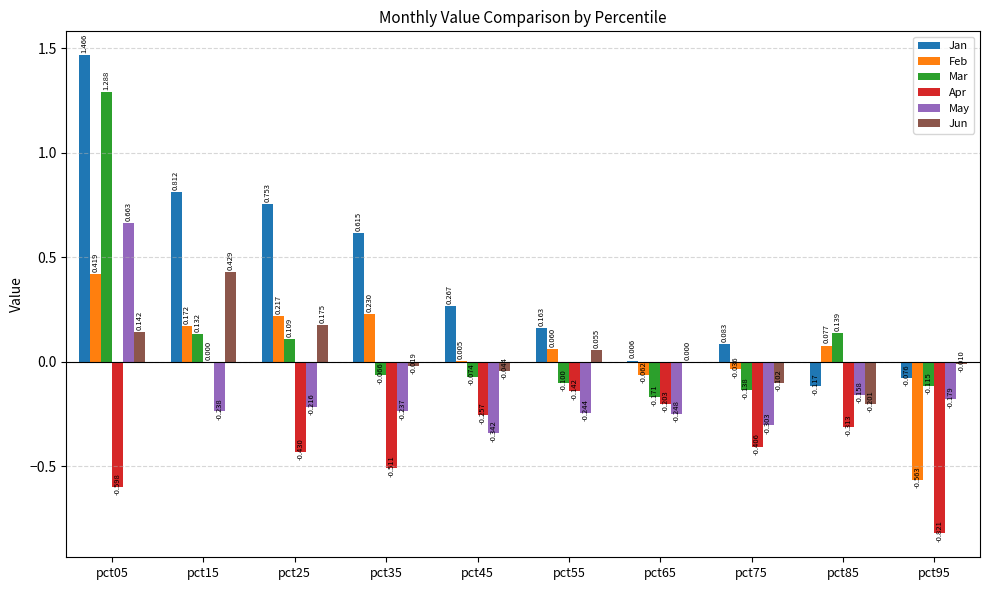

What are all the series names shown in the legend?

Jan, Feb, Mar, Apr, May, Jun